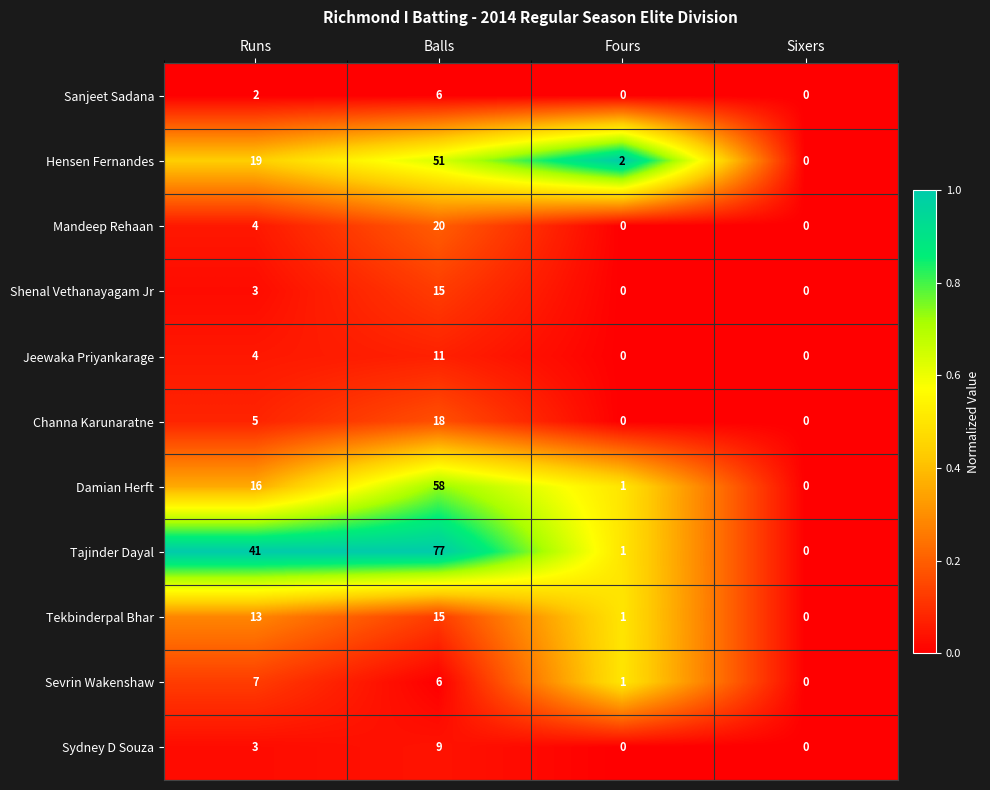

What is the total value across all series at Fours?

6